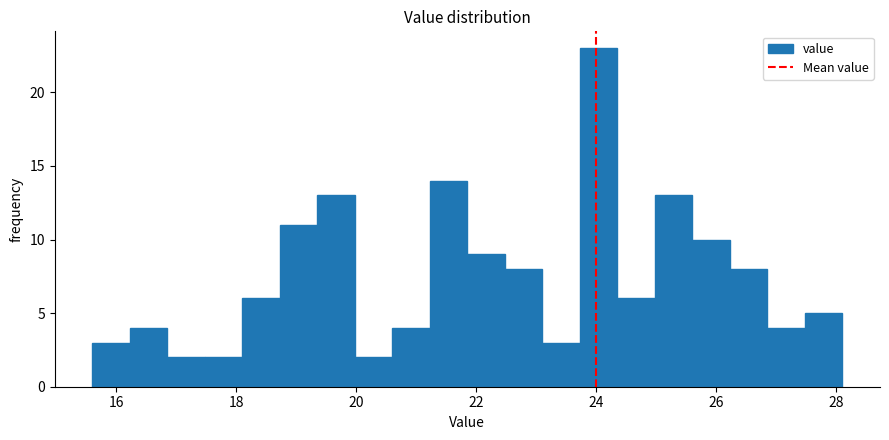

Around what value on the x-axis is the tallest bar? Give the approximate position of its centre, as read against the axis.

24.0